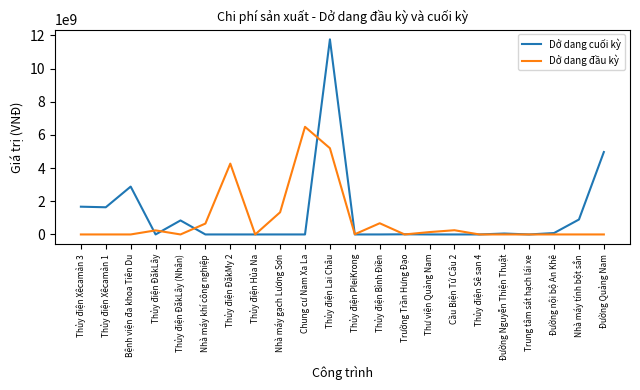

What is the difference between the maximum and minimum values in the Dở dang cuối kỳ series?

11763015461